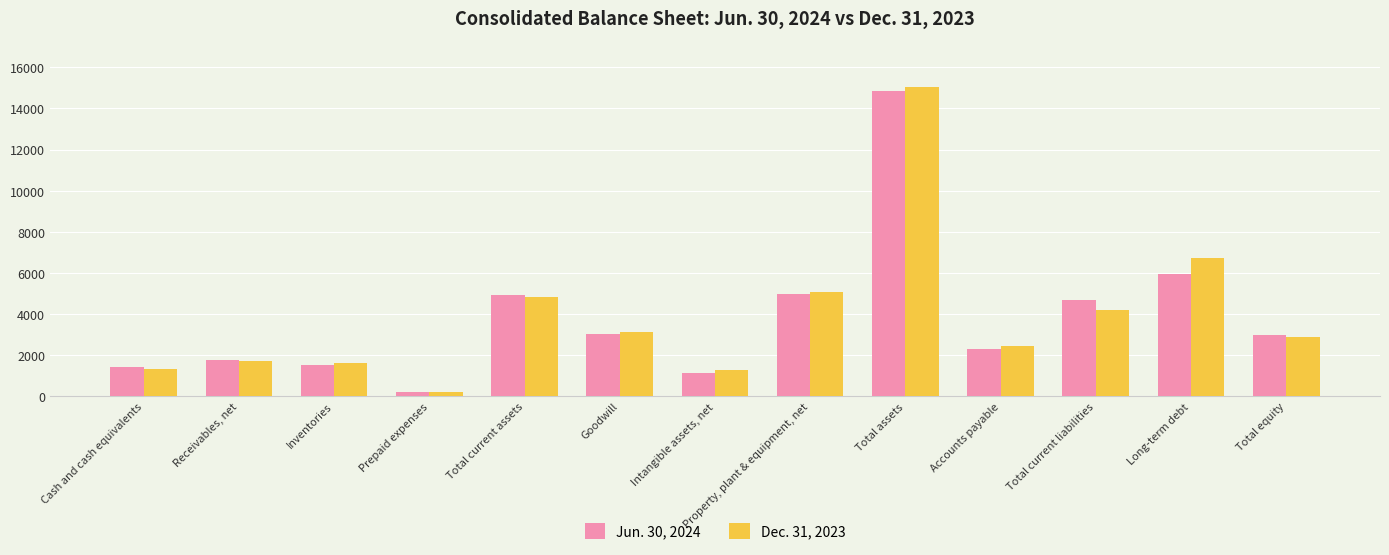

Rank the series by their average value, from lowest to highest.

Jun. 30, 2024, Dec. 31, 2023